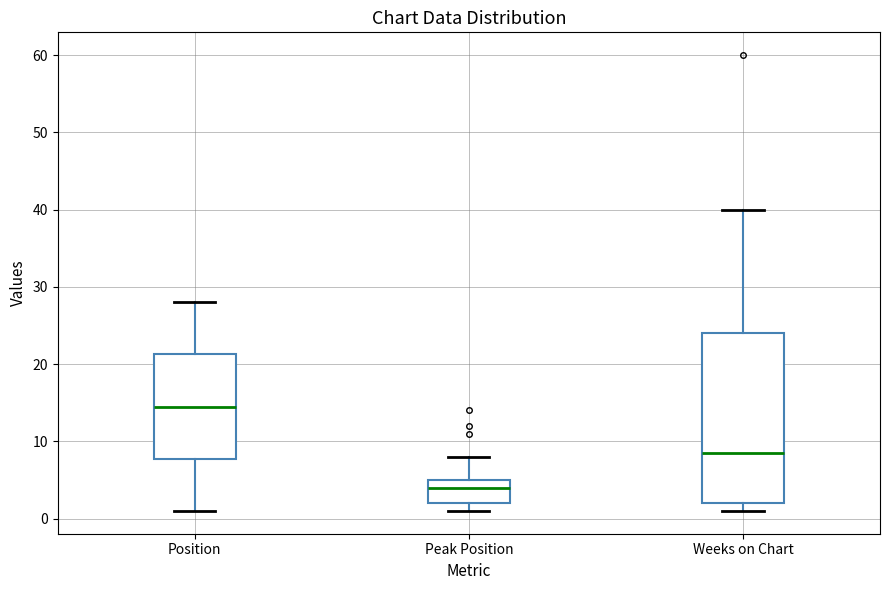

Reading left to right, transcribe this box plot: for each box, give where its median line is, the range the box spans, and where its two whiskers end, as read against the y-axis. The values are not printed on the chart, so give them approximately, as read against the axis.

Position: median 15, box 8 to 21, whiskers 1 to 28
Peak Position: median 4, box 2 to 5, whiskers 1 to 8
Weeks on Chart: median 9, box 2 to 24, whiskers 1 to 40